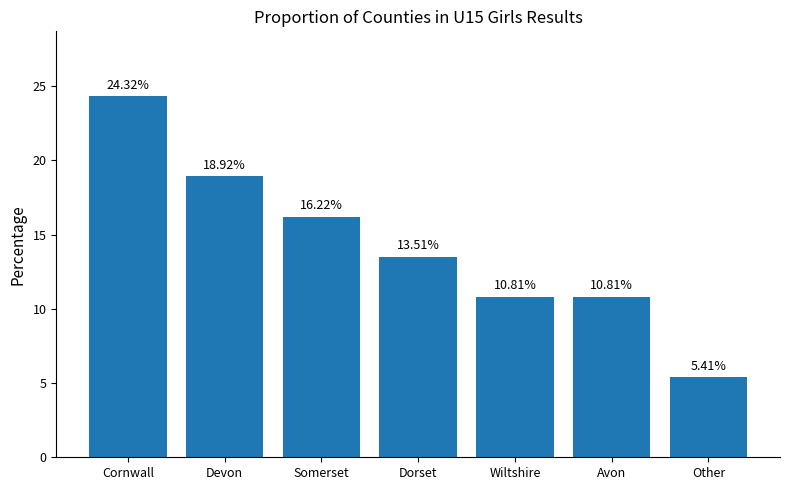

What is the maximum value shown in the chart?

24.3